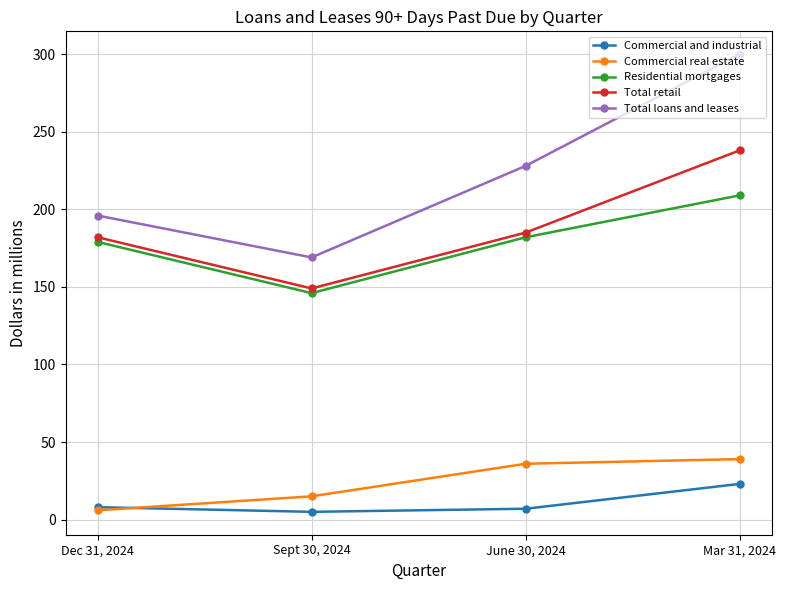

List the labels in order of Commercial and industrial value, largest first.

Mar 31, 2024, Dec 31, 2024, June 30, 2024, Sept 30, 2024